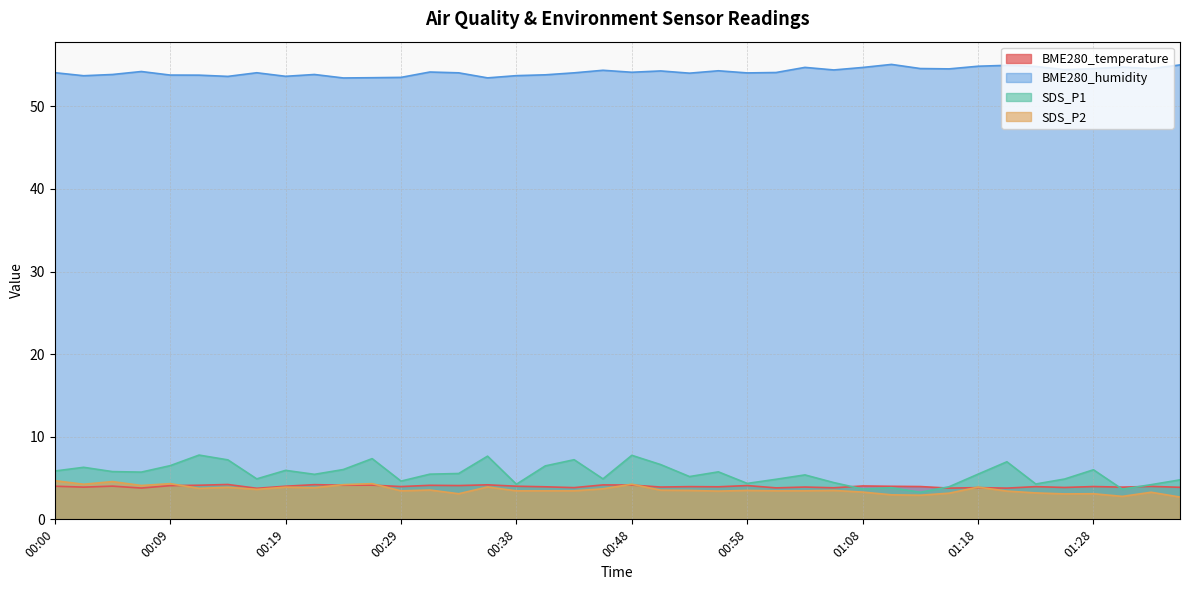

What are all the series names shown in the legend?

BME280_temperature, BME280_humidity, SDS_P1, SDS_P2